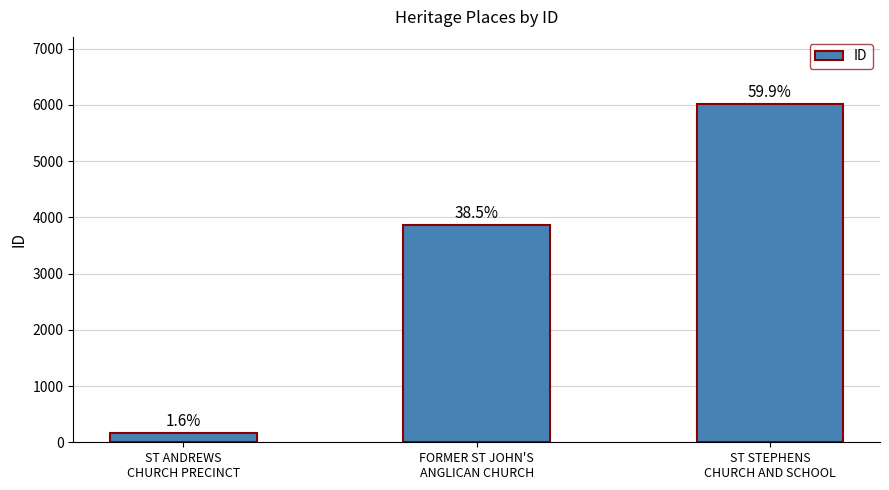

What is the label of the 2nd bar from the left?

FORMER ST JOHN'S
ANGLICAN CHURCH